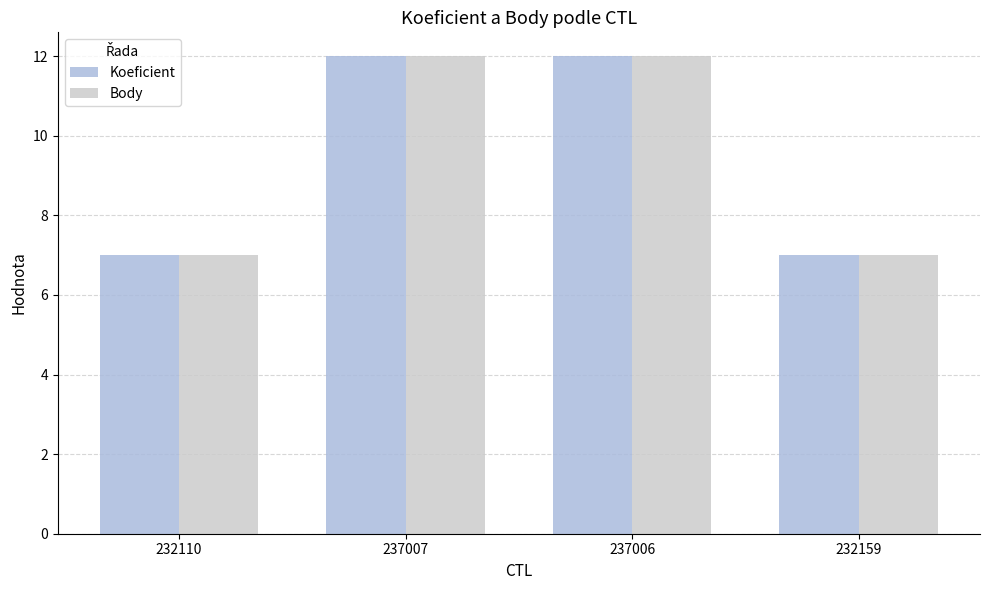

What is the sum of the Body values at 232110 and 237006?

19